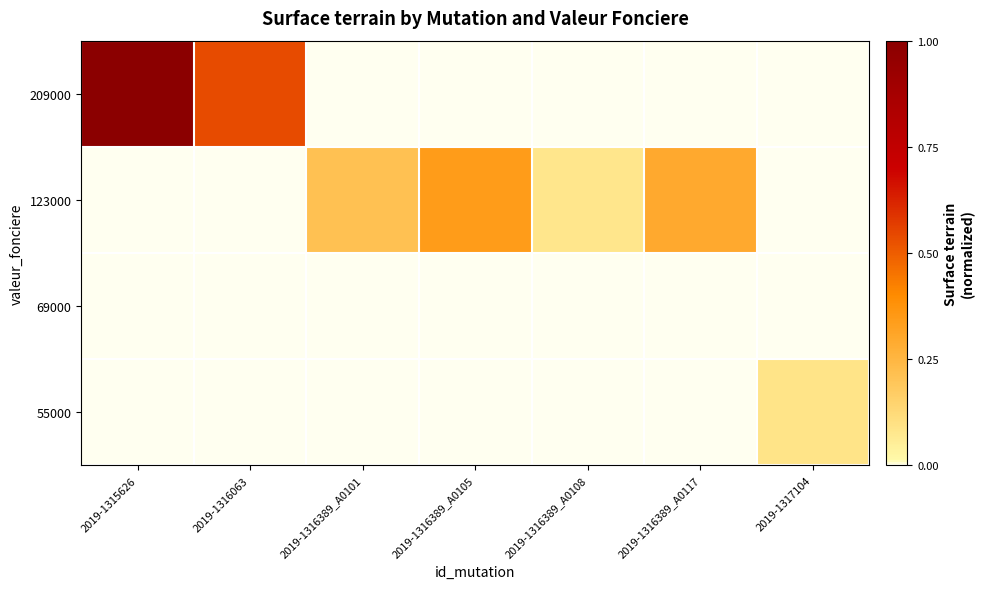

Reading right to left, what are all the values shown in this chart?

209000: 2019-1317104=0.0	2019-1316389_A0117=0.0	2019-1316389_A0108=0.0	2019-1316389_A0105=0.0	2019-1316389_A0101=0.0	2019-1316063=0.5	2019-1315626=1.0
123000: 2019-1317104=0.0	2019-1316389_A0117=0.3	2019-1316389_A0108=0.1	2019-1316389_A0105=0.3	2019-1316389_A0101=0.2	2019-1316063=0.0	2019-1315626=0.0
69000: 2019-1317104=0.0	2019-1316389_A0117=0.0	2019-1316389_A0108=0.0	2019-1316389_A0105=0.0	2019-1316389_A0101=0.0	2019-1316063=0.0	2019-1315626=0.0
55000: 2019-1317104=0.1	2019-1316389_A0117=0.0	2019-1316389_A0108=0.0	2019-1316389_A0105=0.0	2019-1316389_A0101=0.0	2019-1316063=0.0	2019-1315626=0.0